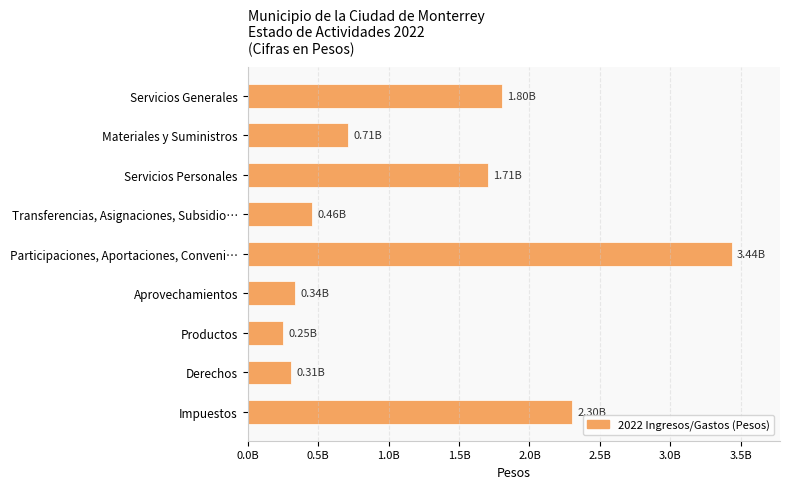

List the labels in order of value, largest first.

Participaciones, Aportaciones, Conveni…, Impuestos, Servicios Generales, Servicios Personales, Materiales y Suministros, Transferencias, Asignaciones, Subsidio…, Aprovechamientos, Derechos, Productos